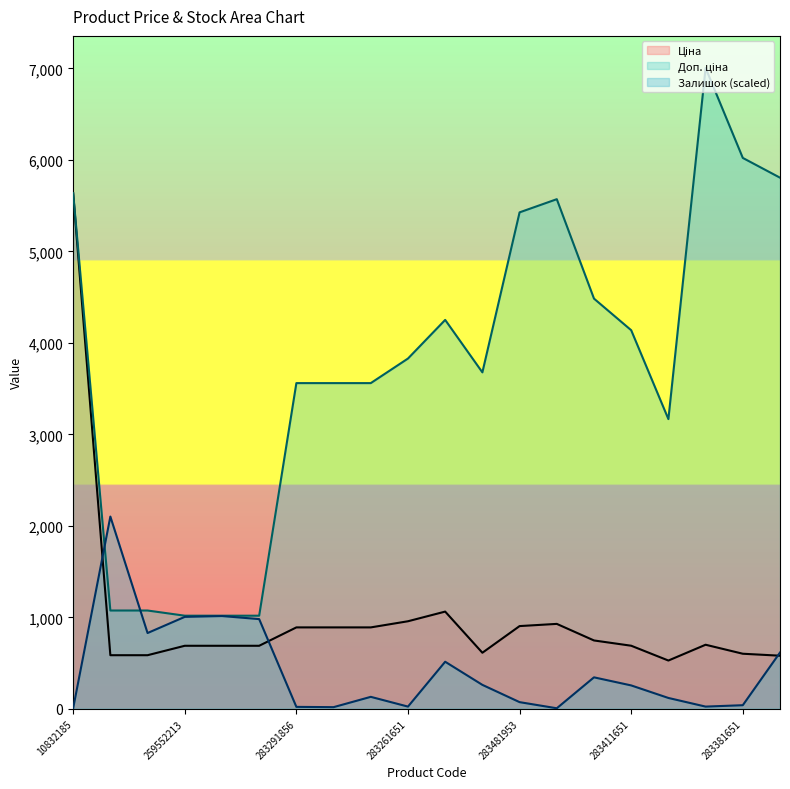

How many lines are shown in the chart?

3